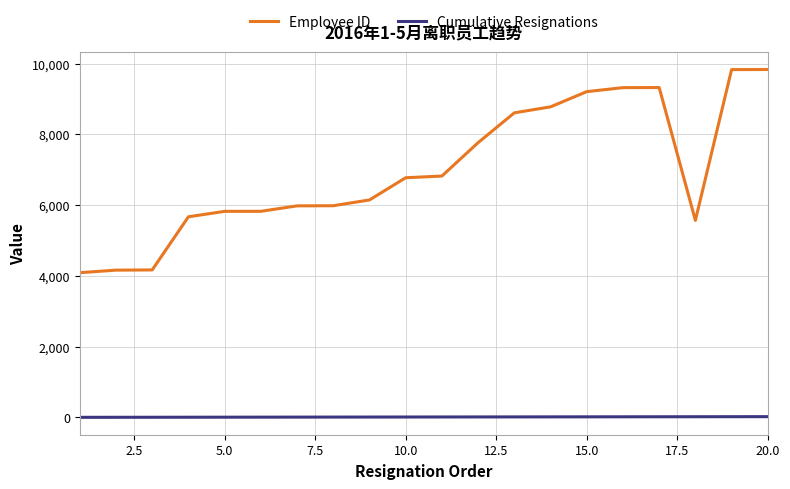

Rank the series by their average value, from lowest to highest.

Cumulative Resignations, Employee ID